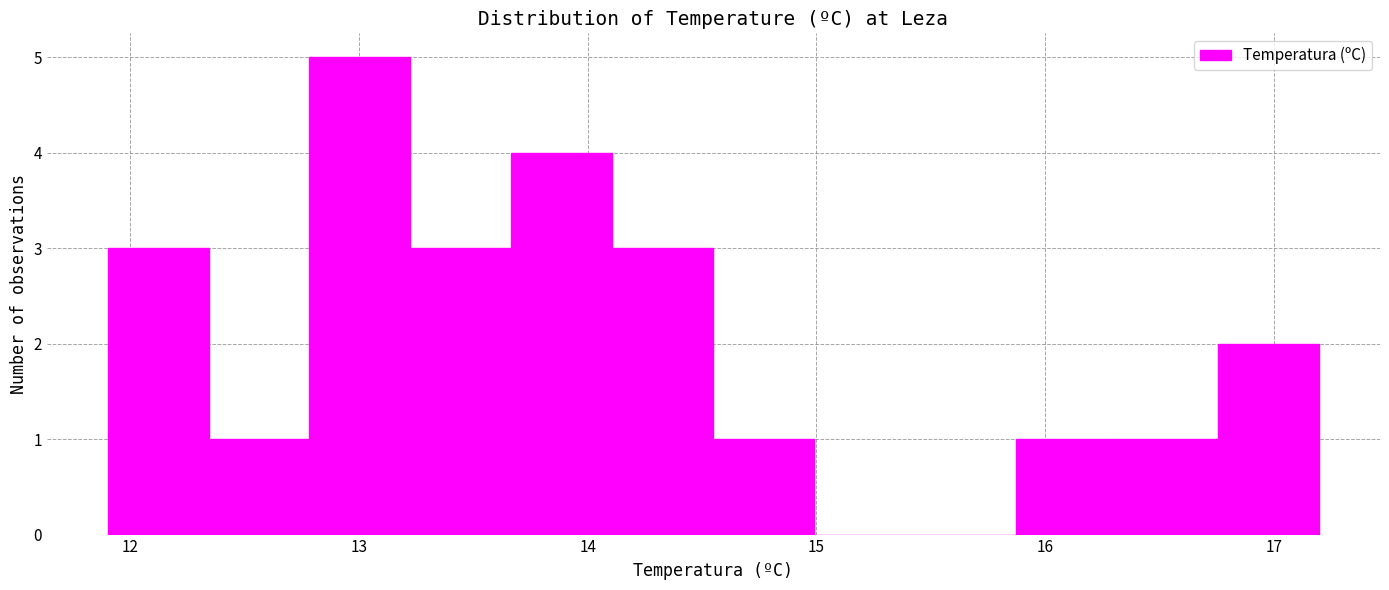

How tall is the bar that spans 14.1 to 14.6 on the x-axis? Neither the bar edges nor the heights are printed on the chart, so give them approximately, as read against the axes.

3